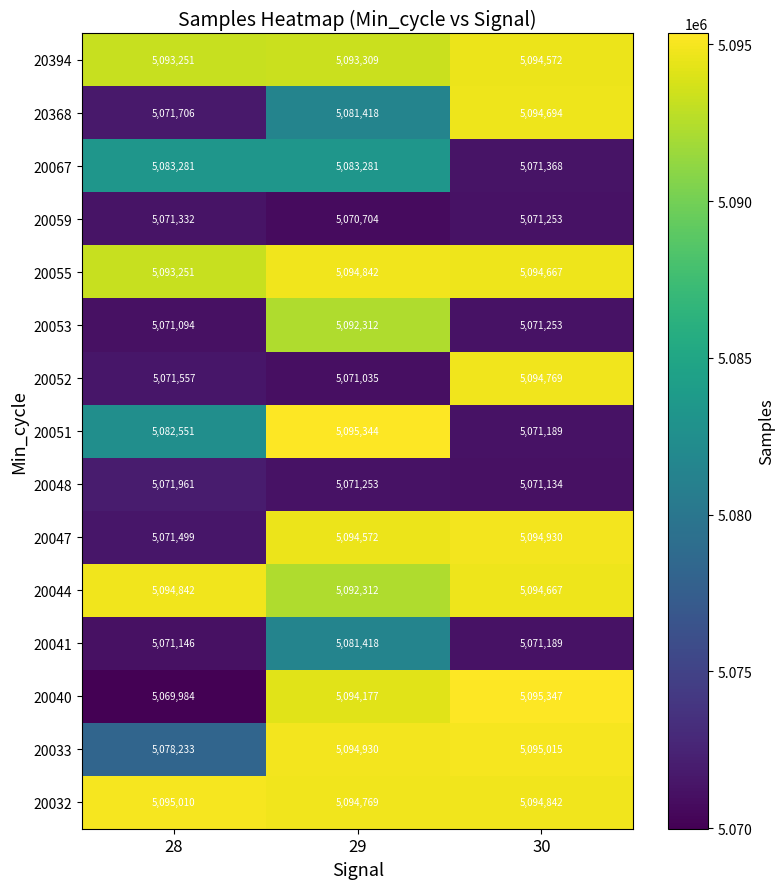

Where is 20032 nearest to the value 5094889?

30